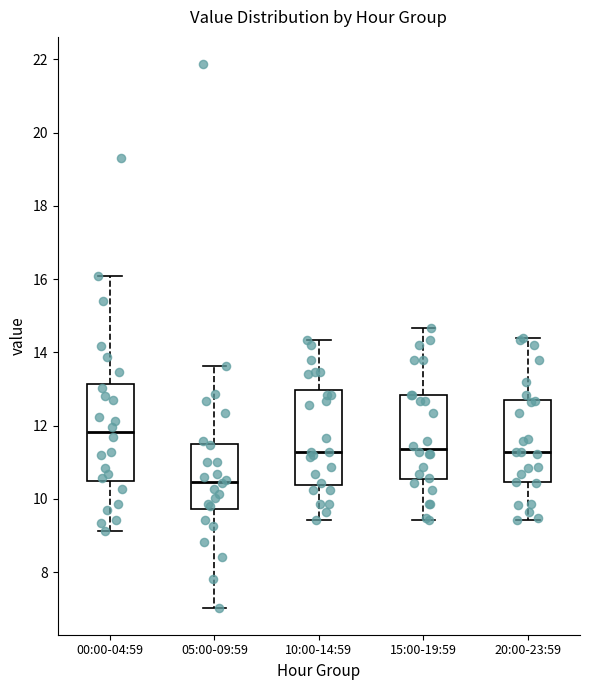

Which box has the lowest median line?

05:00-09:59